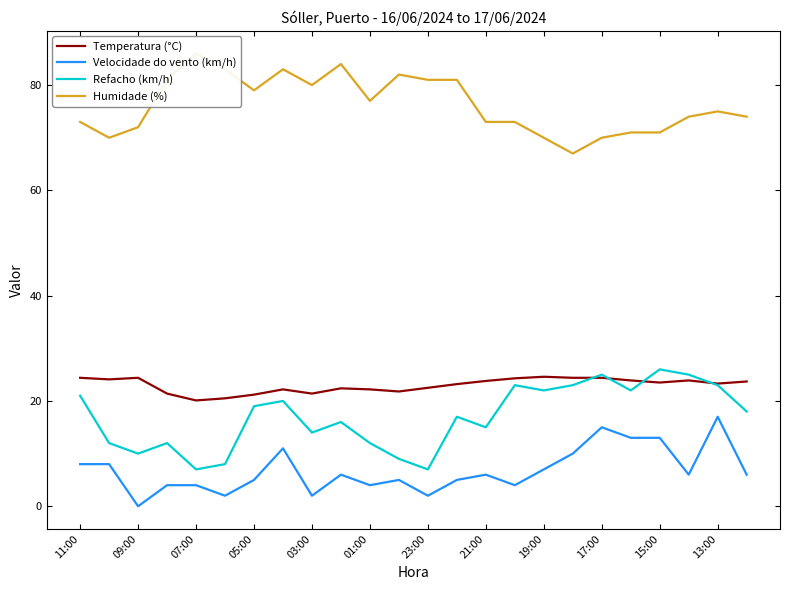

True or false: Velocidade do vento (km/h) and Humidade (%) cross at least once.

False